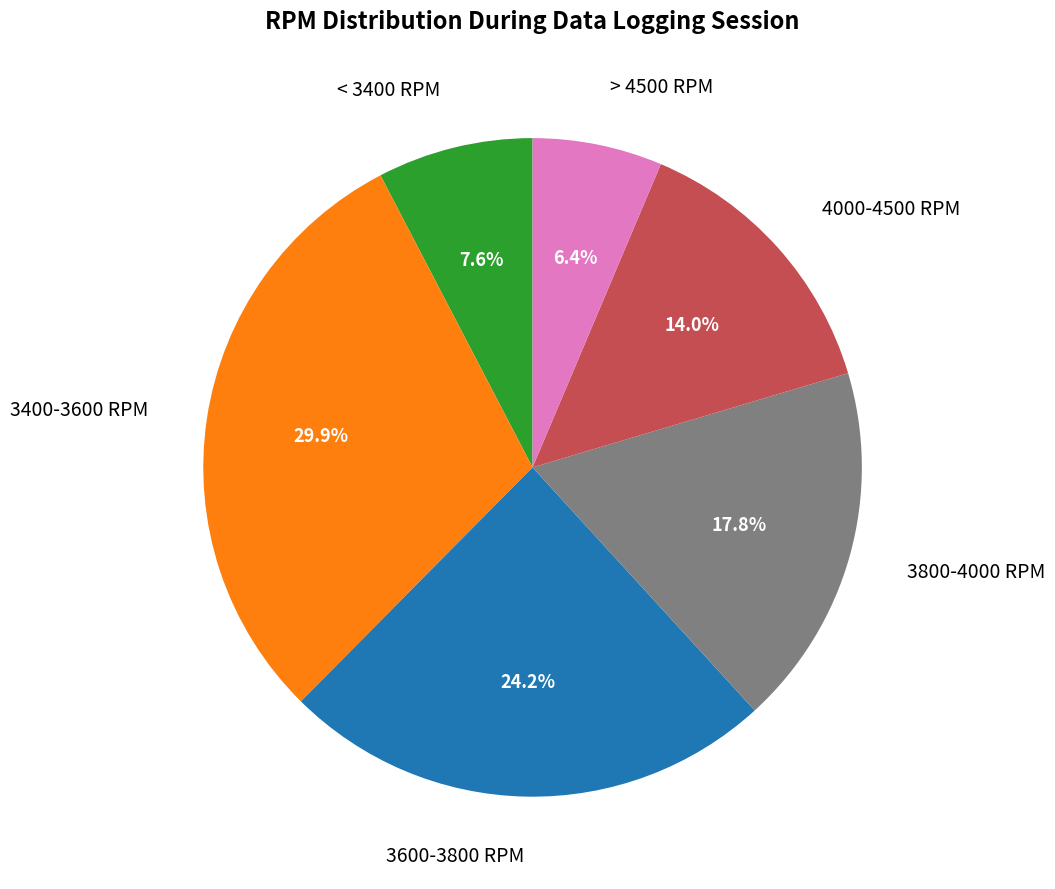

Which slice is the largest?

3400-3600 RPM